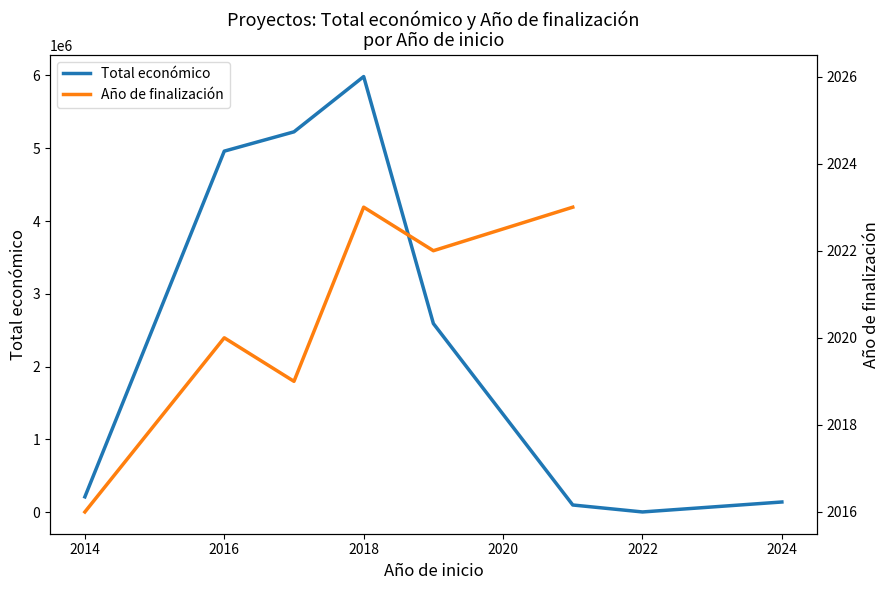

What is the maximum value for Total económico?

5985144